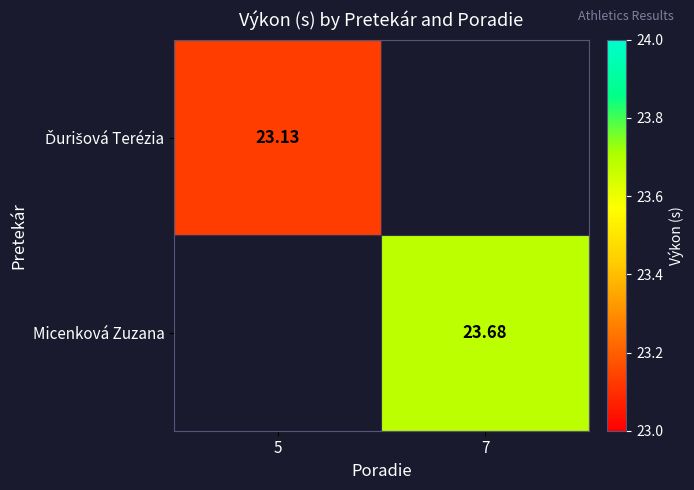

What is the minimum value for Ďurišová Terézia?

23.1